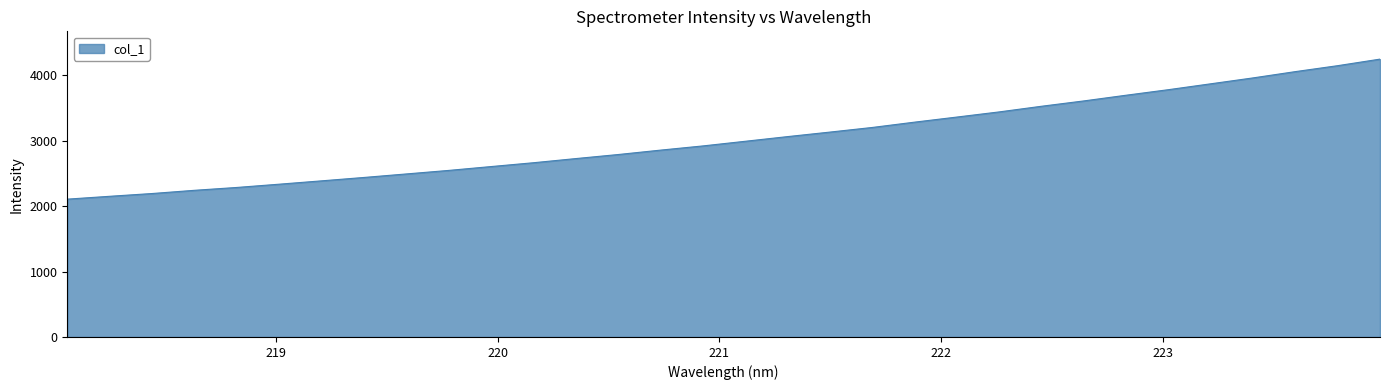

How many categories are shown in the chart?

32